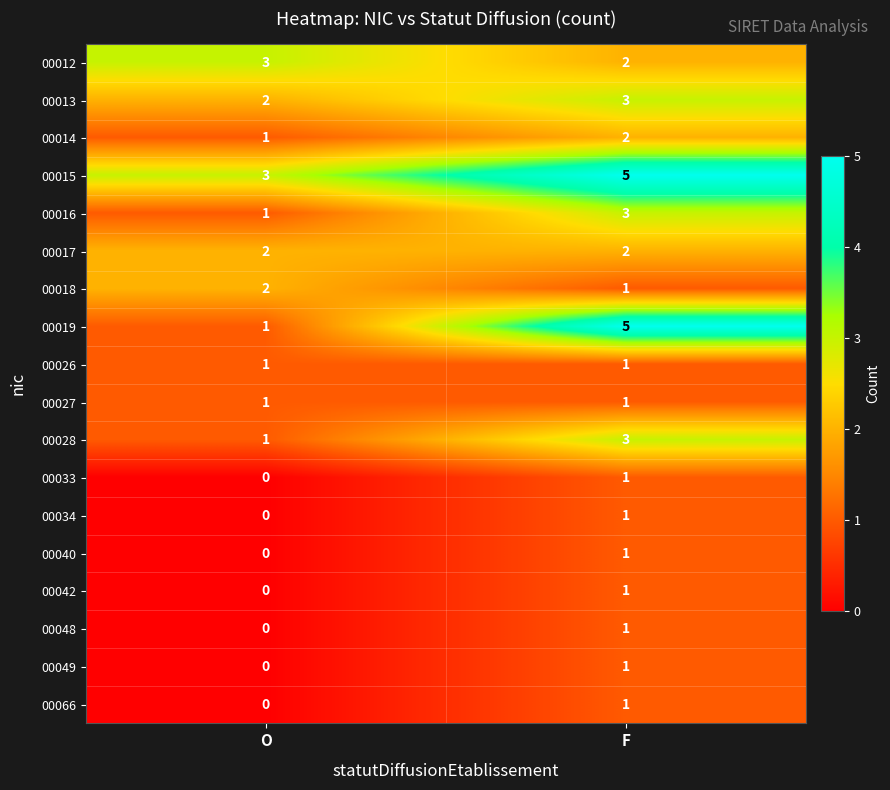

Between O and F, which series saw the biggest shift?

00019